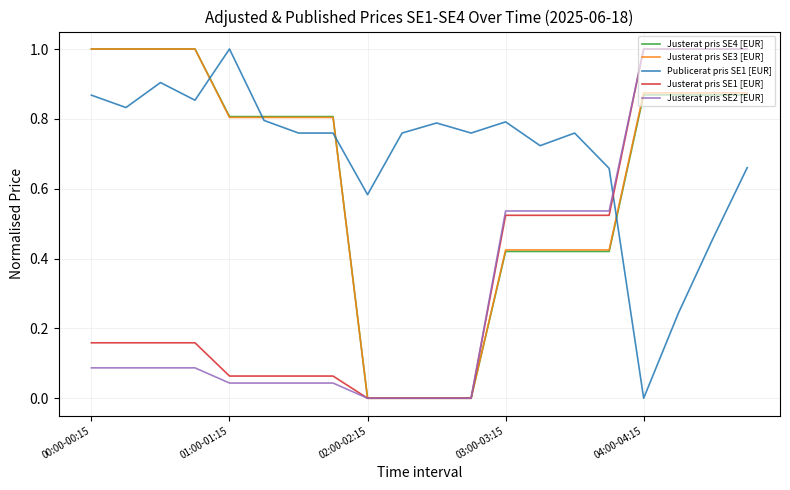

What is the sum of all Justerat pris SE4 [EUR] values?

12.4